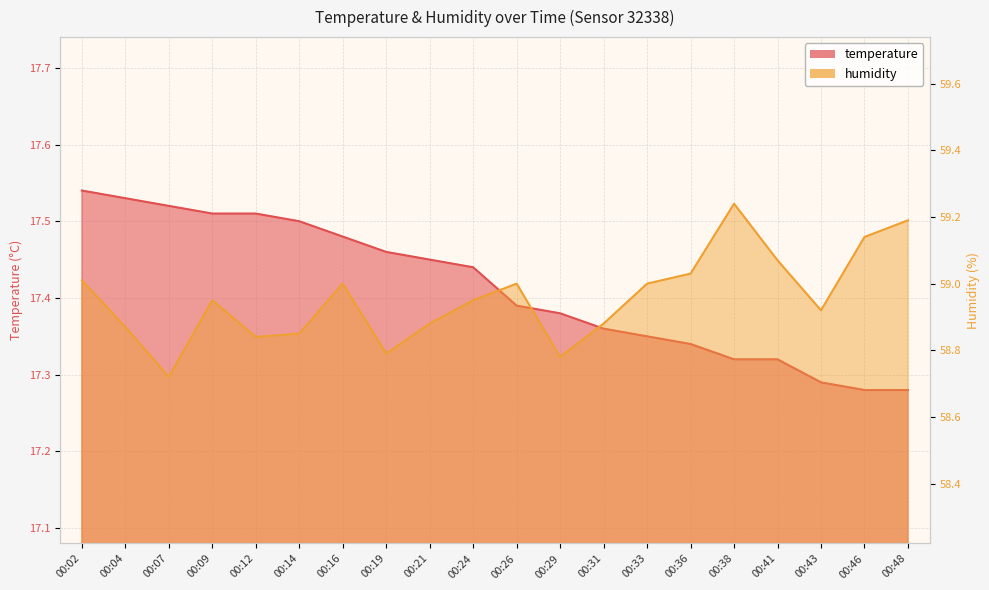

True or false: humidity and temperature intersect in this chart.

False